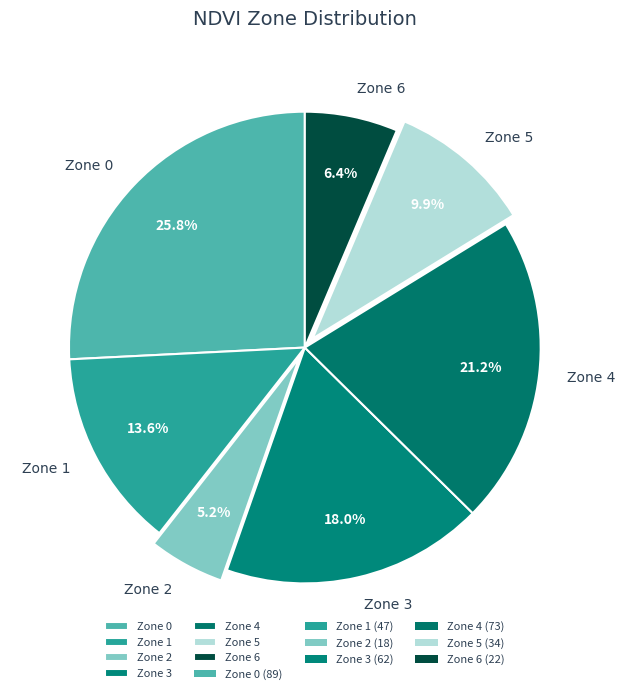

Which slice is the smallest?

Zone 2